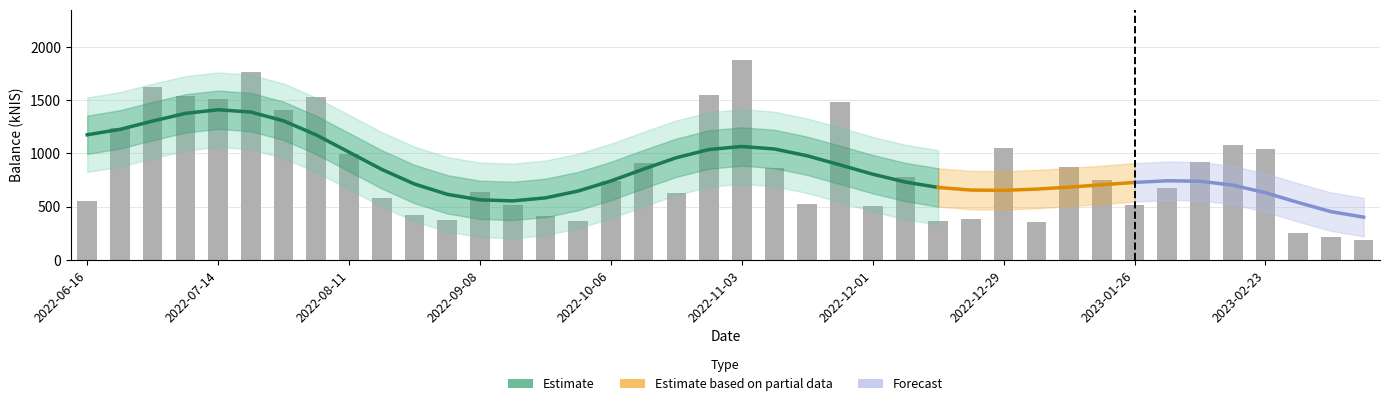

What is the difference between the maximum and second lowest values?

1666.7